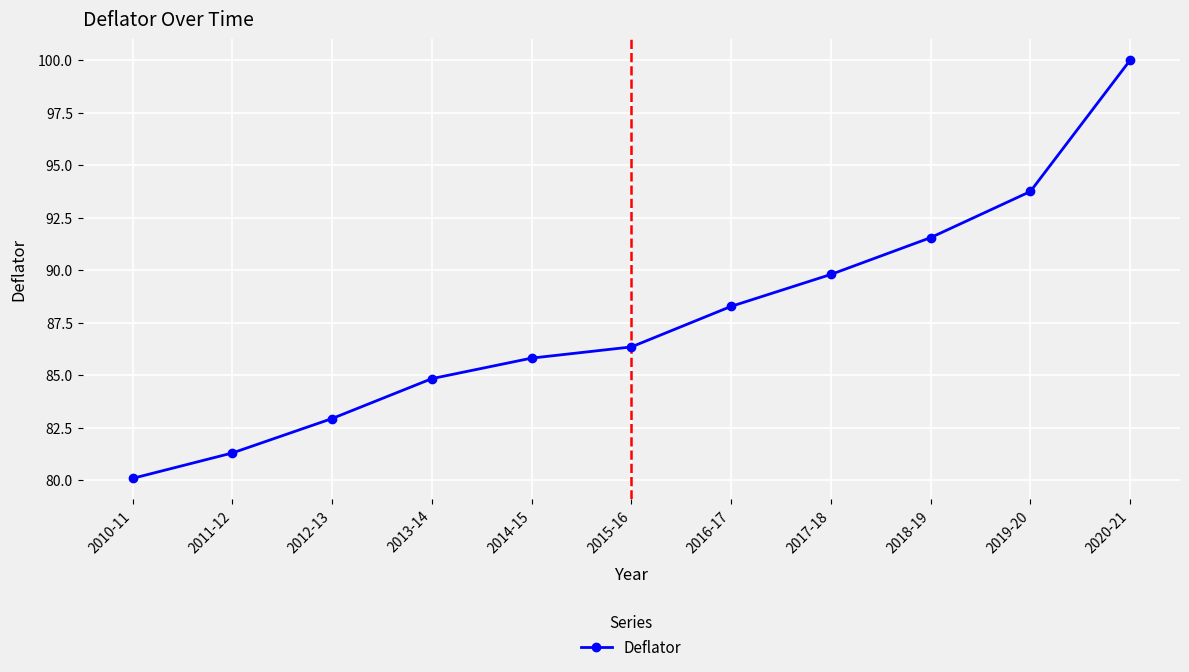

Does the chart display data point markers on the line(s)?

Yes